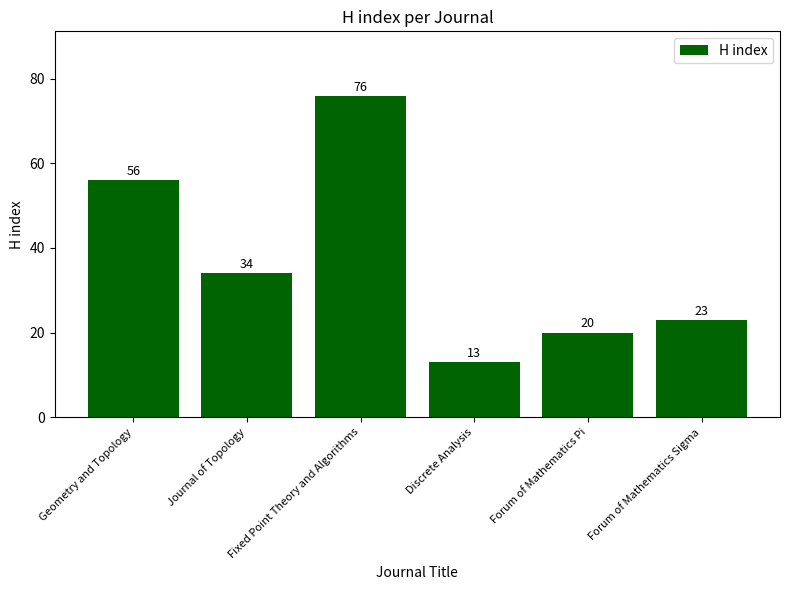

What is the sum of the values at Journal of Topology and Fixed Point Theory and Algorithms?

110